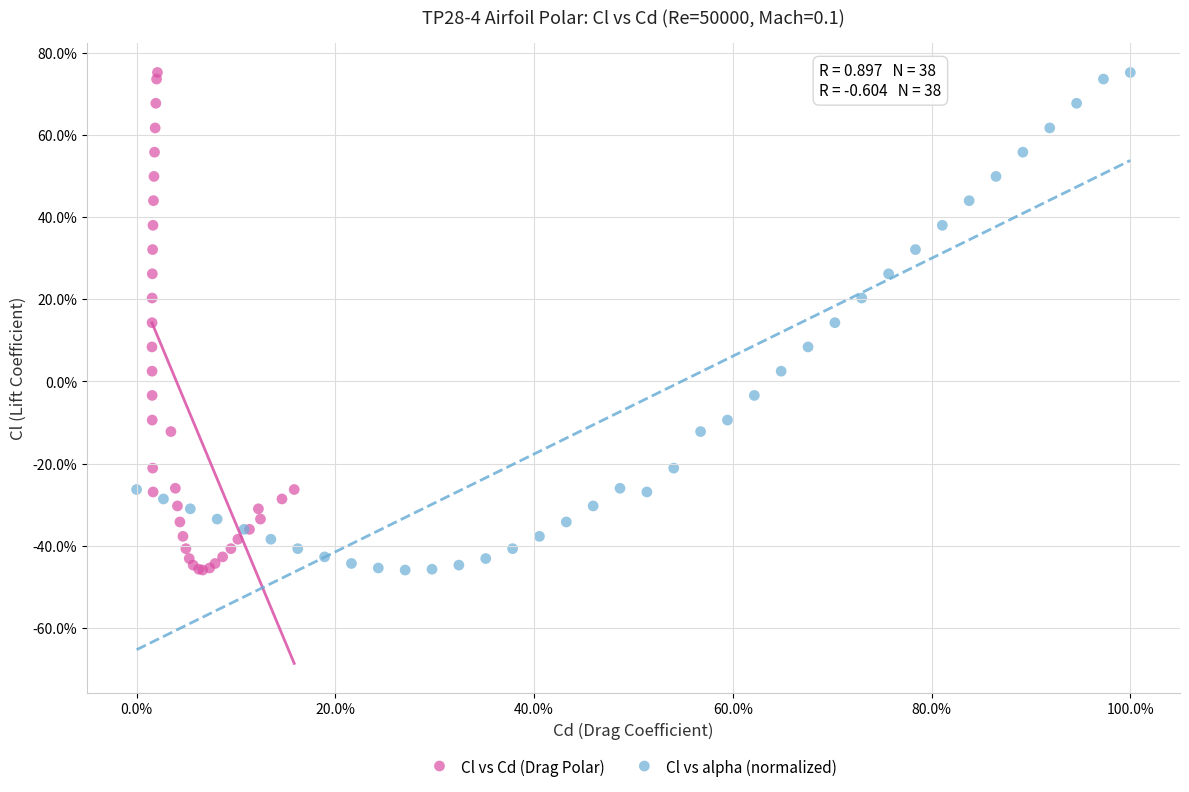

What are all the series names shown in the legend?

Cl vs Cd (Drag Polar), Cl vs alpha (normalized)